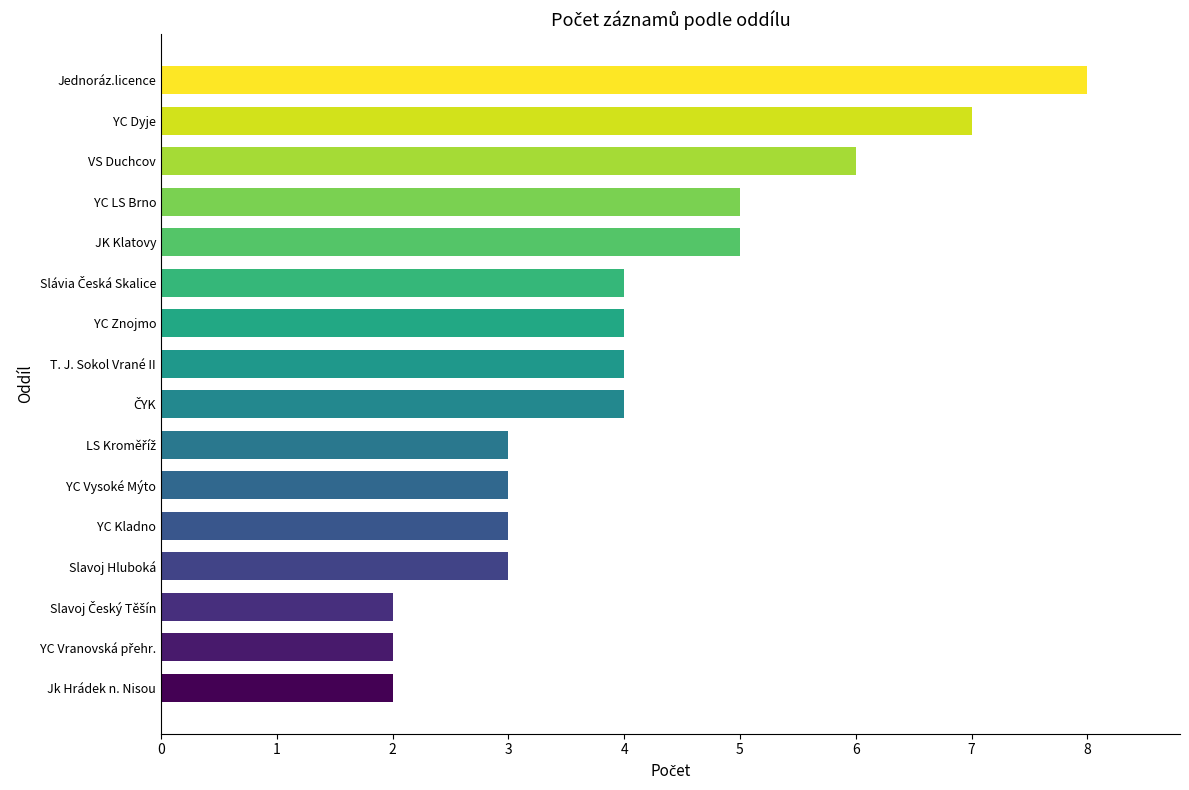

What is the ratio of the value at YC Vysoké Mýto to the value at YC Kladno?

1.0